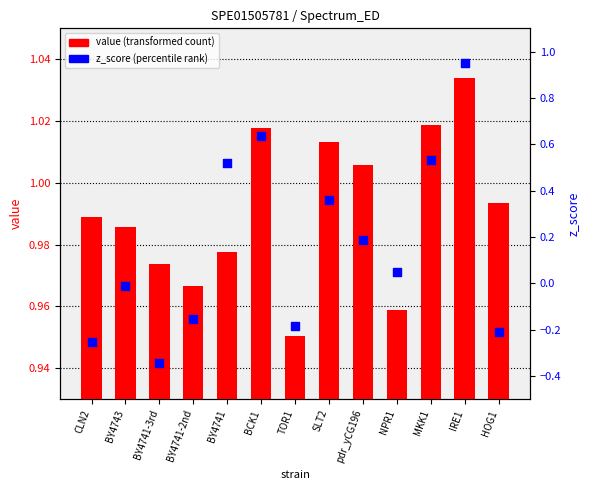

What are all the series names shown in the legend?

value (transformed count), z_score (percentile rank)